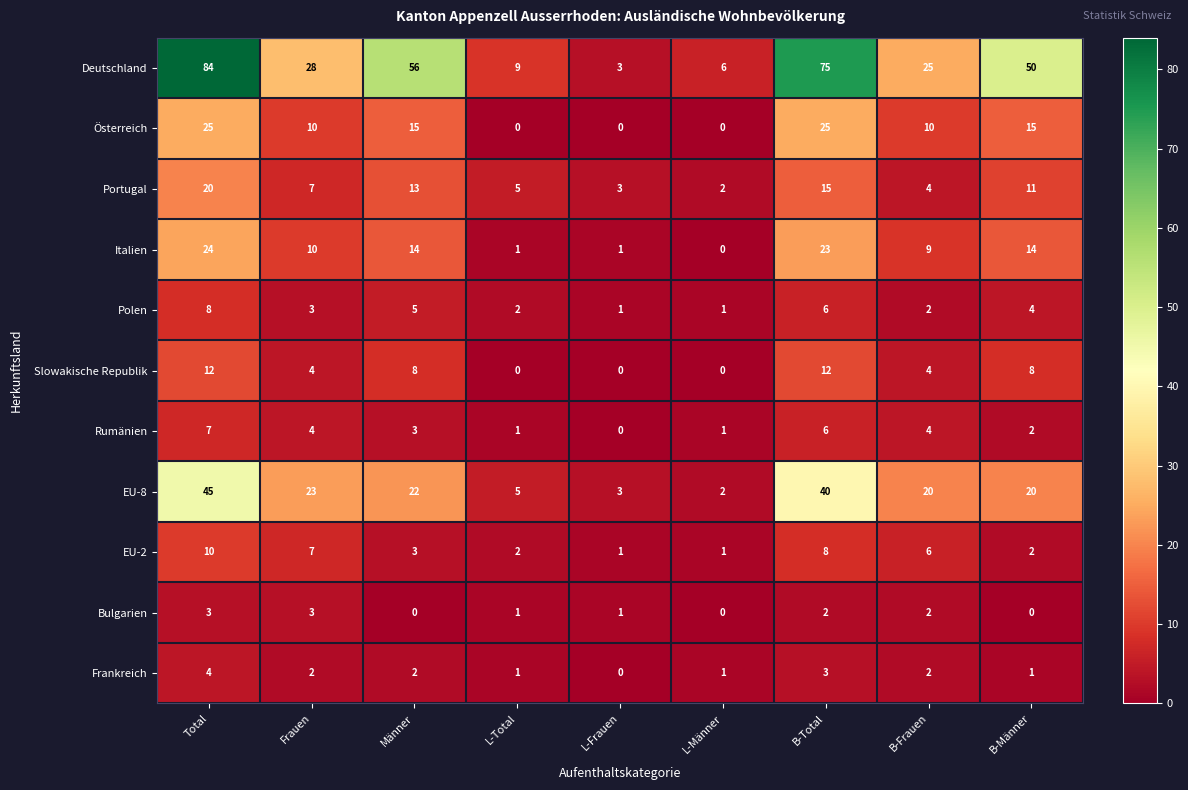

Between Total and Männer, which series saw the biggest shift?

Deutschland